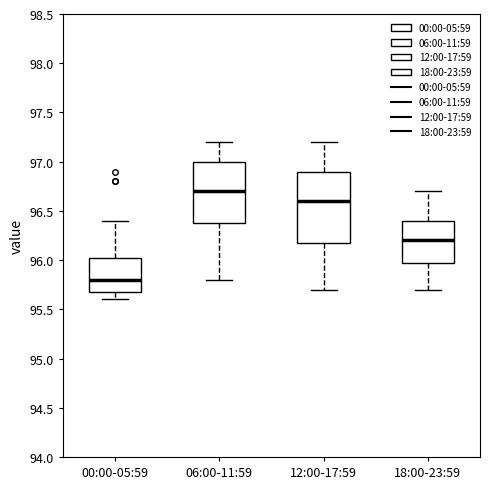

Which box has the lowest median line?

00:00-05:59